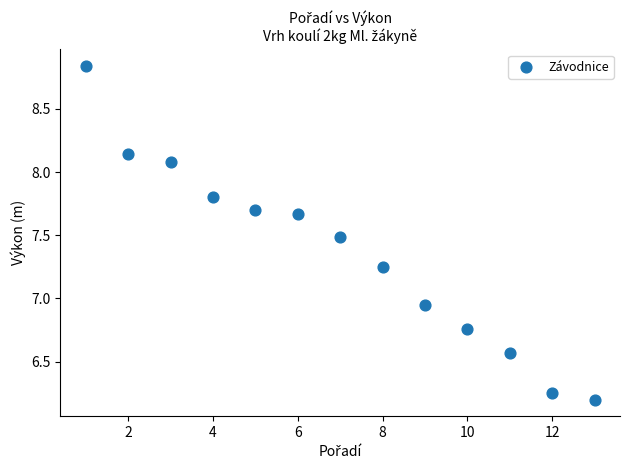

What is the range of X values (max minus min)?

12.0